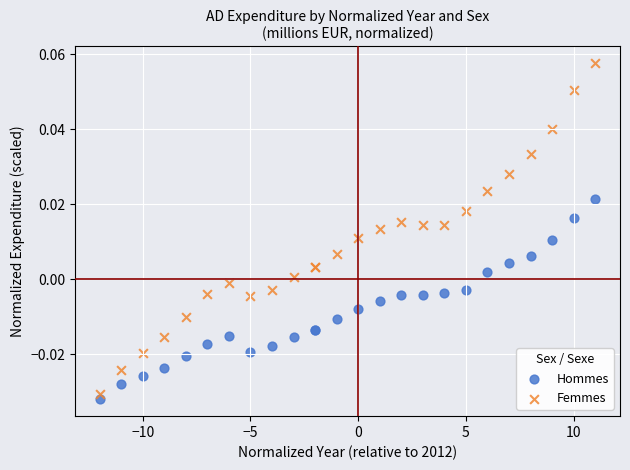

Which series has the widest spread of Y values?

Femmes